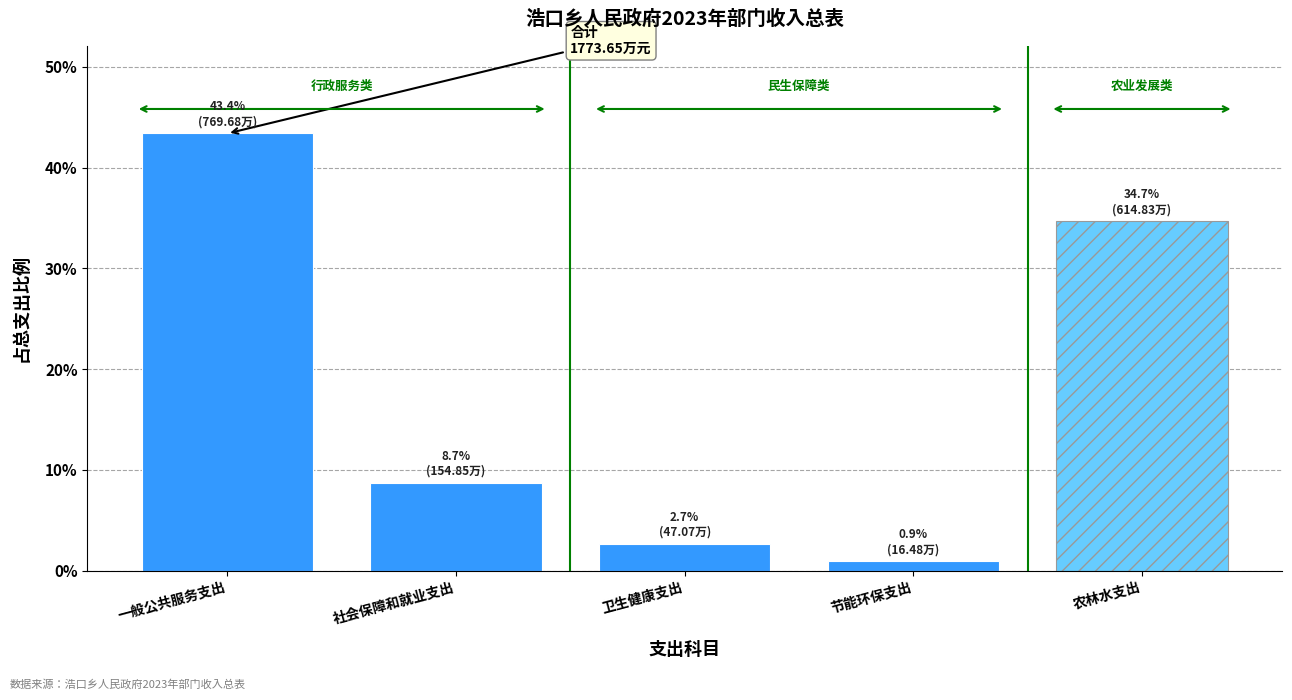

Reading right to left, list all the values displayed in this chart.

34.7	0.9	2.7	8.7	43.4